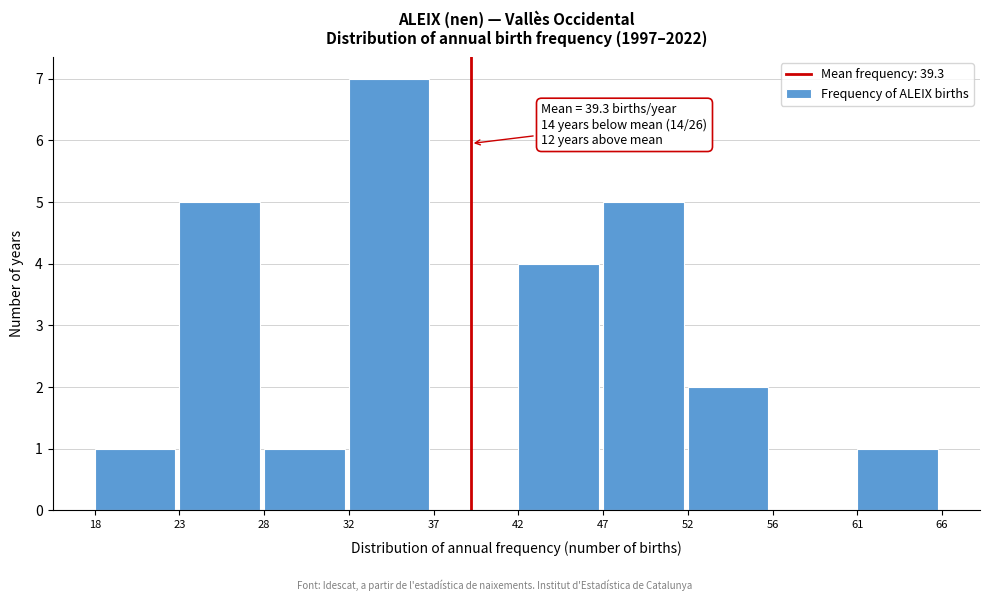

Which range on the x-axis has the tallest bar?

32 to 37